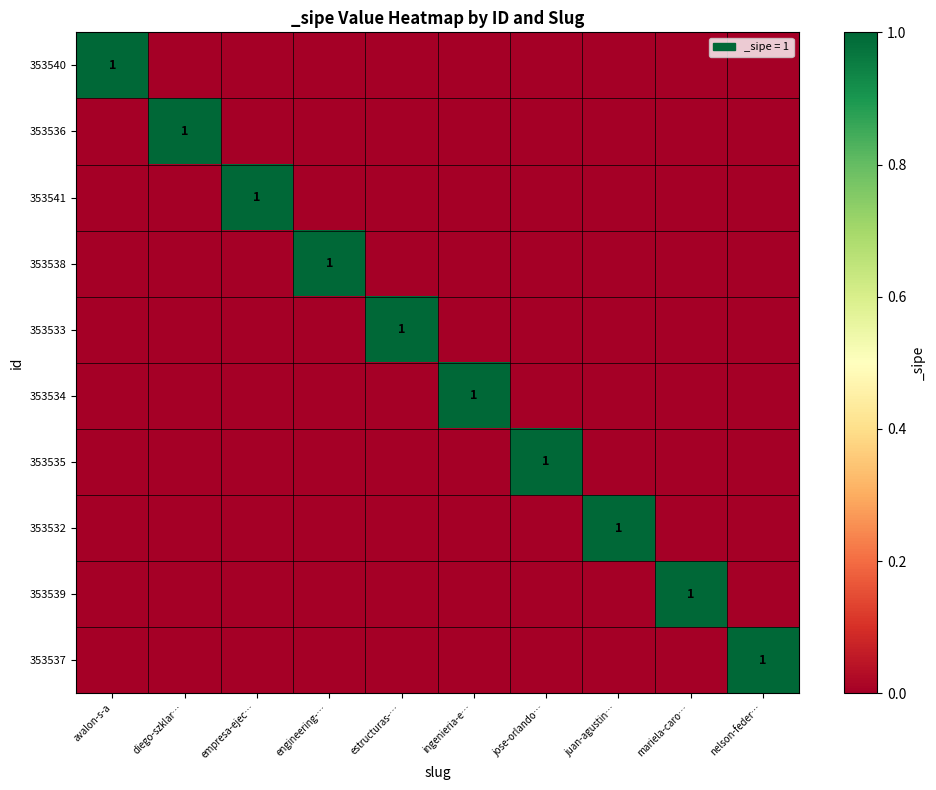

True or false: 353540 has a value of 0 at diego-szklar….

True